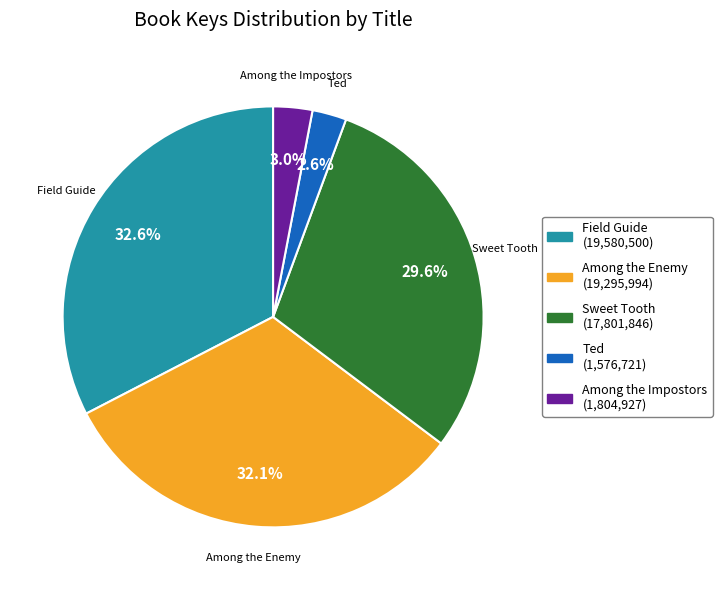

Does Among the Enemy account for over 50% of the chart?

No